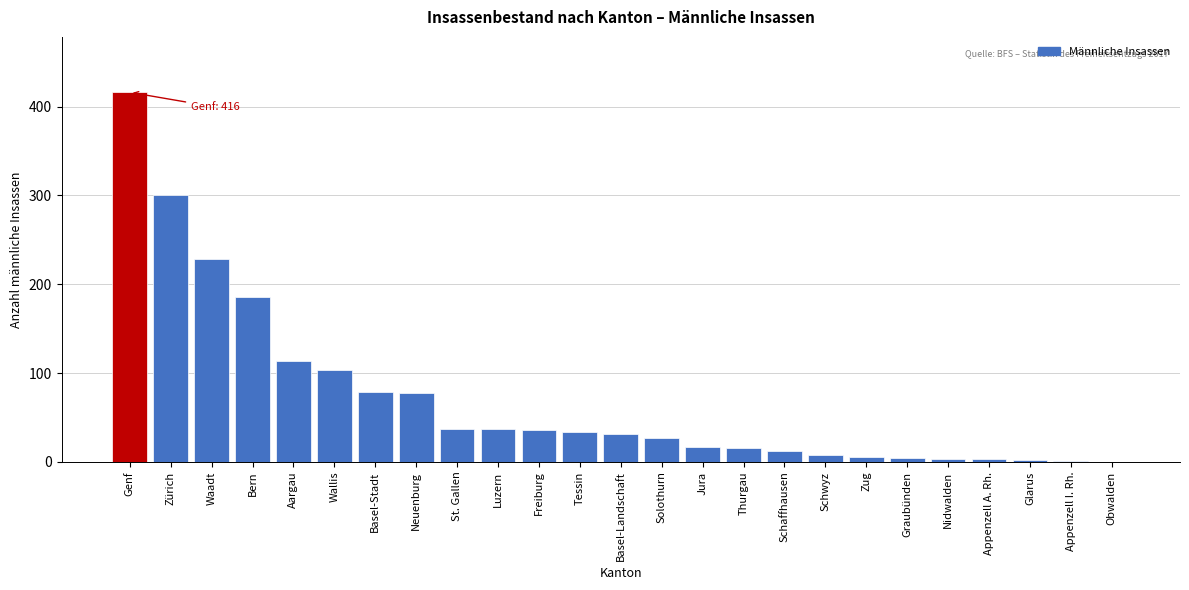

Is it true that the value at Basel-Stadt is 79?

True